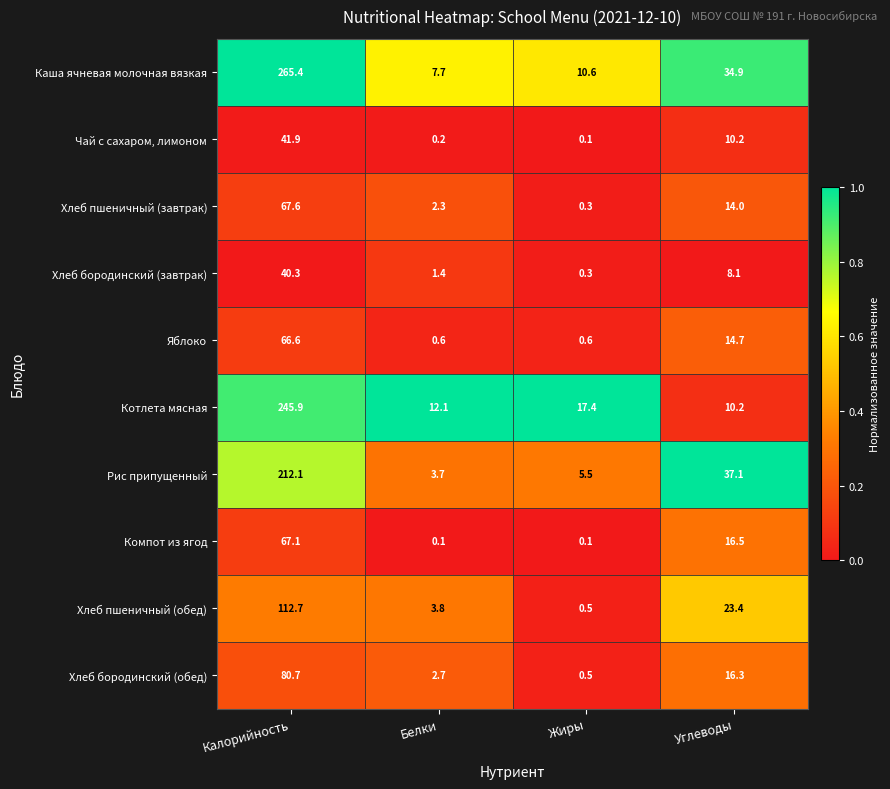

Where is Хлеб бородинский (обед) nearest to the value 40?

Углеводы